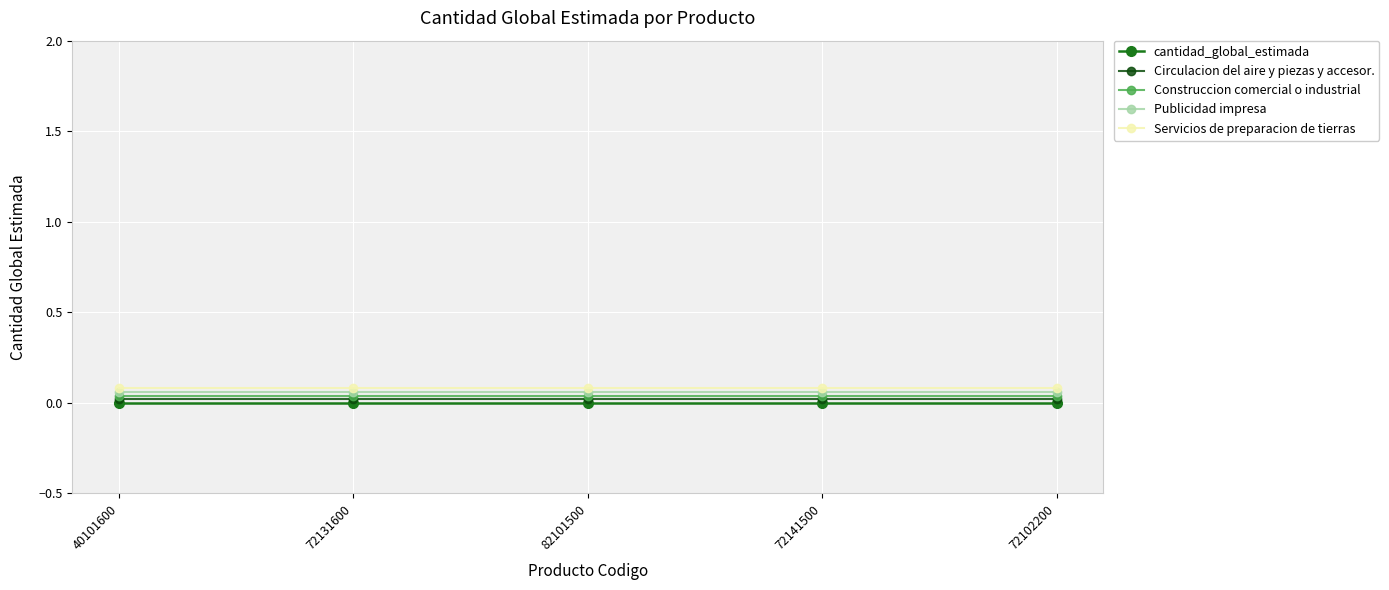

What is the label of the 2nd point from the right?

72141500